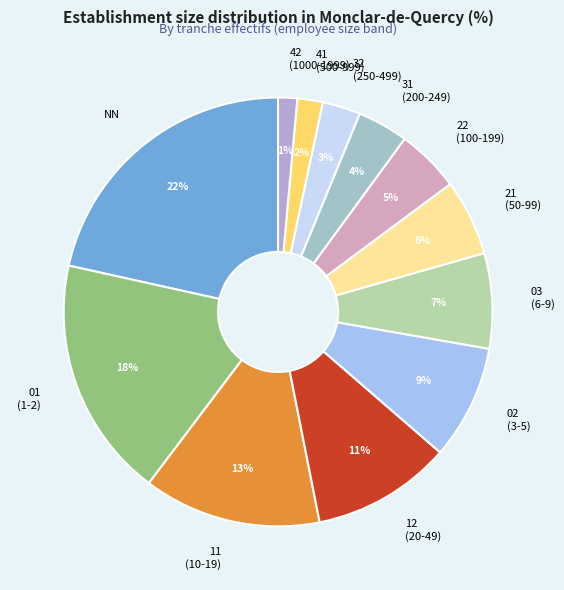

Does 32 represent more than half of the total?

No